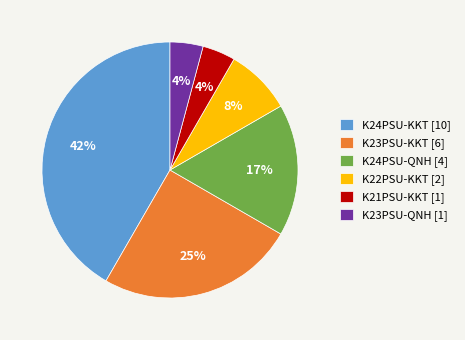

To the nearest percent, what is the difference between the largest and smallest slice percentages?

38%